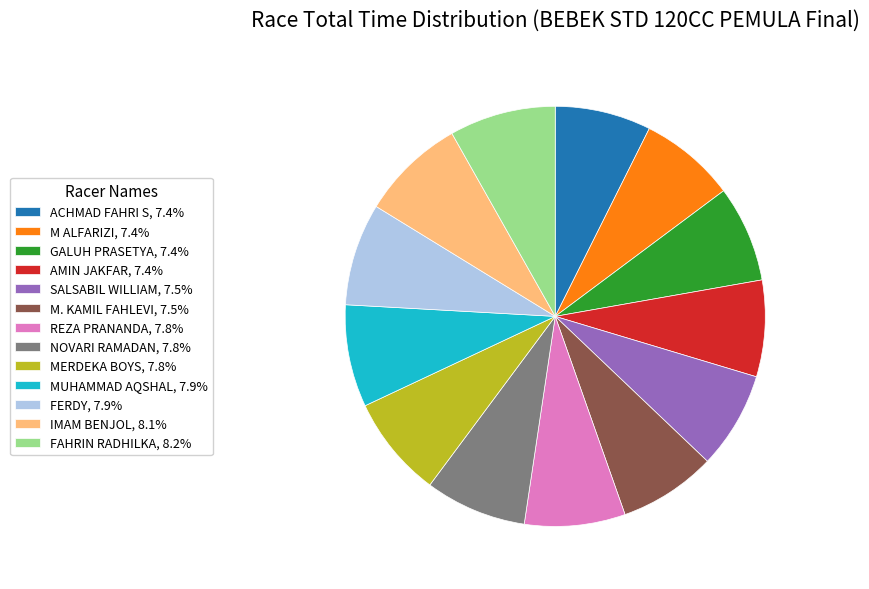

What is the ratio of the value at MERDEKA BOYS, 7.8% to the value at FERDY, 7.9%?

1.0